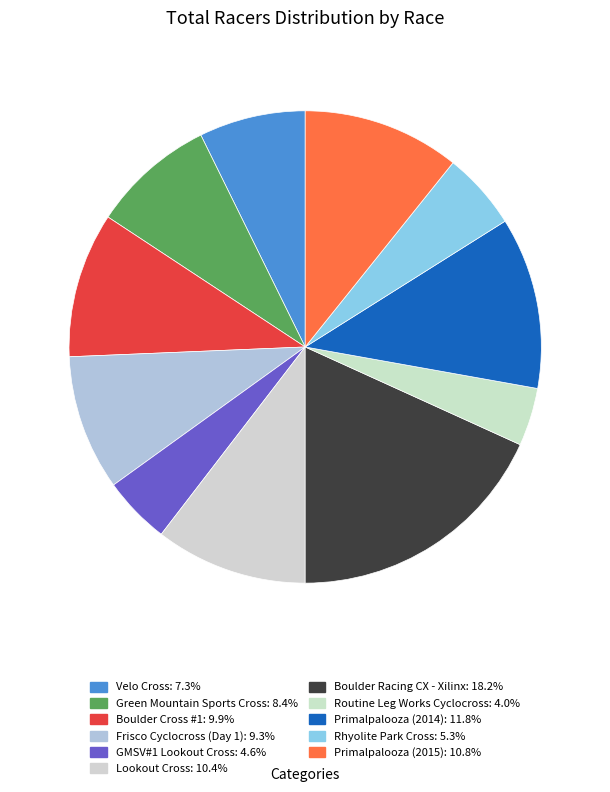

How many slices are in this pie chart?

11